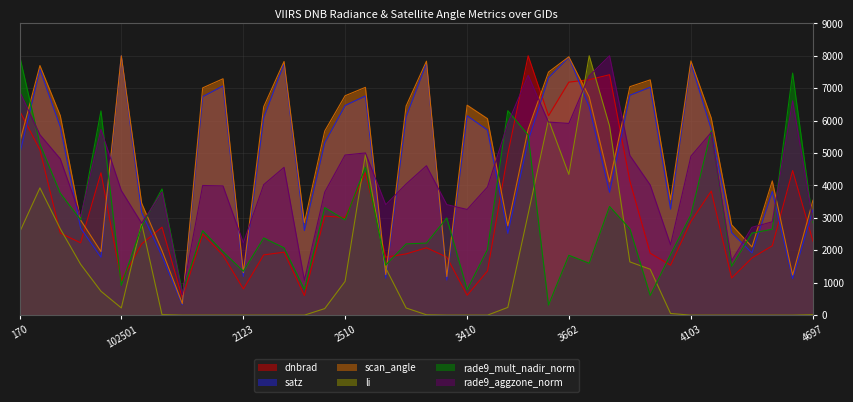

What are all the series names shown in the legend?

dnbrad, satz, scan_angle, li, rade9_mult_nadir_norm, rade9_aggzone_norm